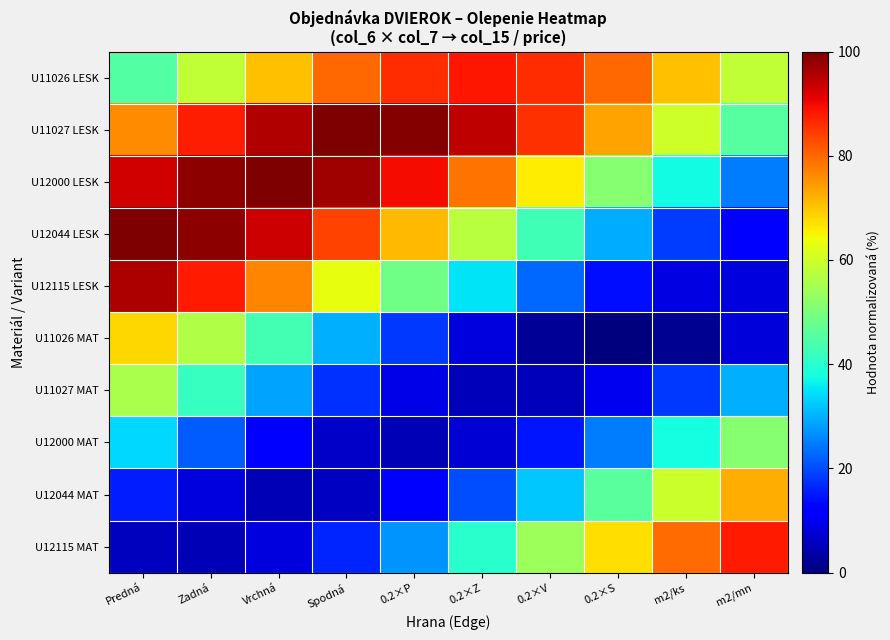

Reading left to right, list all the values displayed in this chart.

U11026 LESK: Predná=45.0	Zadná=58.4	Vrchná=70.4	Spodná=80.0	0.2×P=86.2	0.2×Z=88.3	0.2×V=86.2	0.2×S=80.0	m2/ks=70.4	m2/mn=58.4
U11027 LESK: Predná=76.1	Zadná=87.5	Vrchná=95.6	Spodná=99.7	0.2×P=99.3	0.2×Z=94.4	0.2×V=85.6	0.2×S=73.7	m2/ks=59.9	m2/mn=45.5
U12000 LESK: Predná=92.8	Zadná=98.6	Vrchná=100.0	Spodná=96.9	0.2×P=89.7	0.2×Z=78.9	0.2×V=65.7	0.2×S=51.3	m2/ks=37.3	m2/mn=24.8
U12044 LESK: Predná=100.0	Zadná=98.7	Vrchná=93.1	Spodná=83.6	0.2×P=71.3	0.2×Z=57.2	0.2×V=42.9	0.2×S=29.6	m2/ks=18.7	m2/mn=11.3
U12115 LESK: Predná=95.9	Zadná=87.9	Vrchná=76.6	Spodná=63.1	0.2×P=48.7	0.2×Z=34.8	0.2×V=22.8	0.2×S=13.8	m2/ks=8.8	m2/mn=8.2
U11026 MAT: Predná=68.2	Zadná=56.4	Vrchná=43.3	Spodná=30.0	0.2×P=18.1	0.2×Z=8.5	0.2×V=2.3	0.2×S=0.0	m2/ks=1.9	m2/mn=7.8
U11027 MAT: Predná=55.8	Zadná=41.8	Vrchná=28.5	Spodná=17.4	0.2×P=9.3	0.2×Z=5.2	0.2×V=5.4	0.2×S=9.9	m2/ks=18.3	m2/mn=29.8
U12000 MAT: Predná=33.8	Zadná=21.6	Vrchná=12.2	Spodná=6.4	0.2×P=4.8	0.2×Z=7.6	0.2×V=14.5	0.2×S=24.8	m2/ks=37.5	m2/mn=51.5
U12044 MAT: Predná=15.6	Zadná=8.2	Vrchná=4.9	Spodná=5.9	0.2×P=11.2	0.2×Z=20.2	0.2×V=32.1	0.2×S=45.7	m2/ks=59.7	m2/mn=72.6
U12115 MAT: Predná=5.7	Zadná=5.0	Vrchná=8.6	Spodná=16.1	0.2×P=27.0	0.2×Z=40.0	0.2×V=54.0	0.2×S=67.5	m2/ks=79.3	m2/mn=88.1